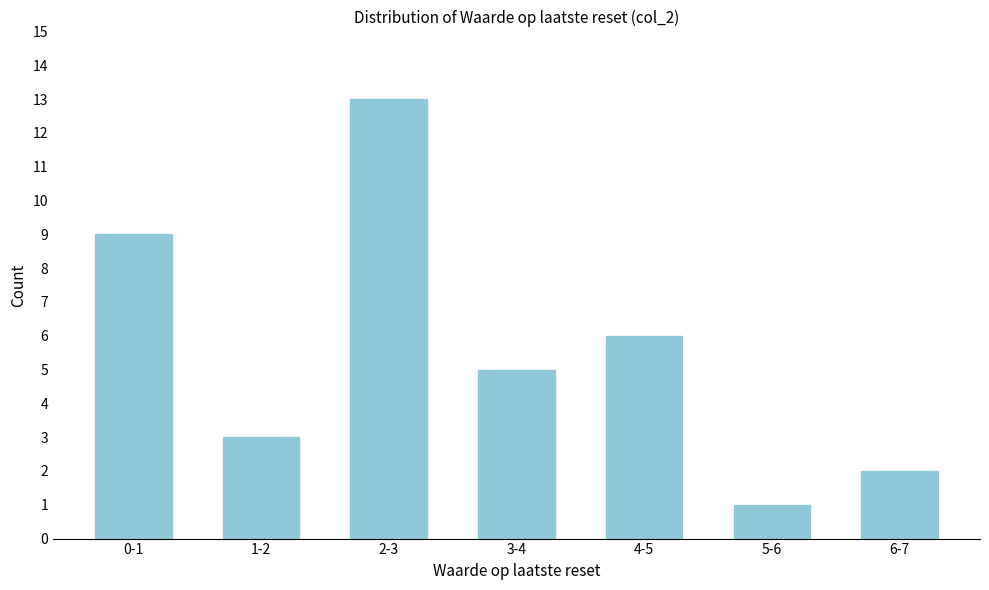

Reading left to right, extract all data points from this chart.

0-1=9	1-2=3	2-3=13	3-4=5	4-5=6	5-6=1	6-7=2